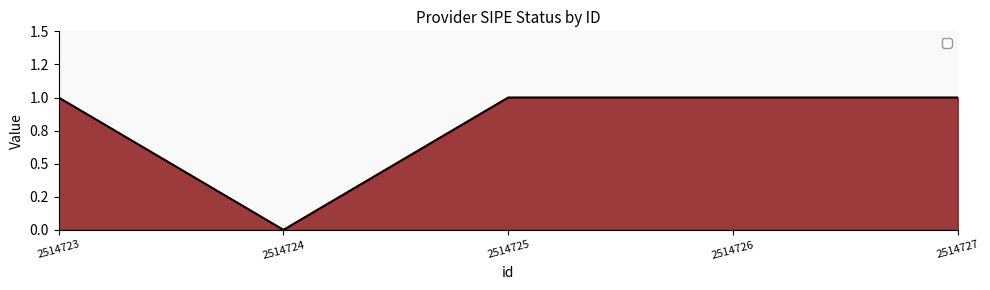

Between 2514727 and 2514726, which is larger?

2514727